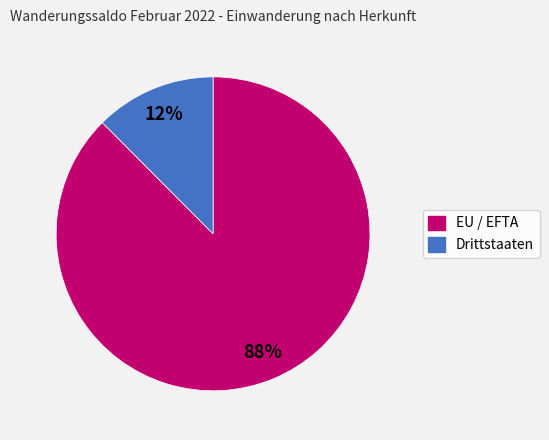

To the nearest percent, what portion does EU / EFTA represent?

88%